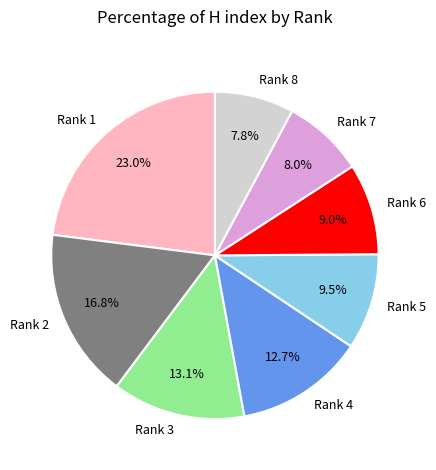

Which has a higher value, Rank 6 or Rank 2?

Rank 2